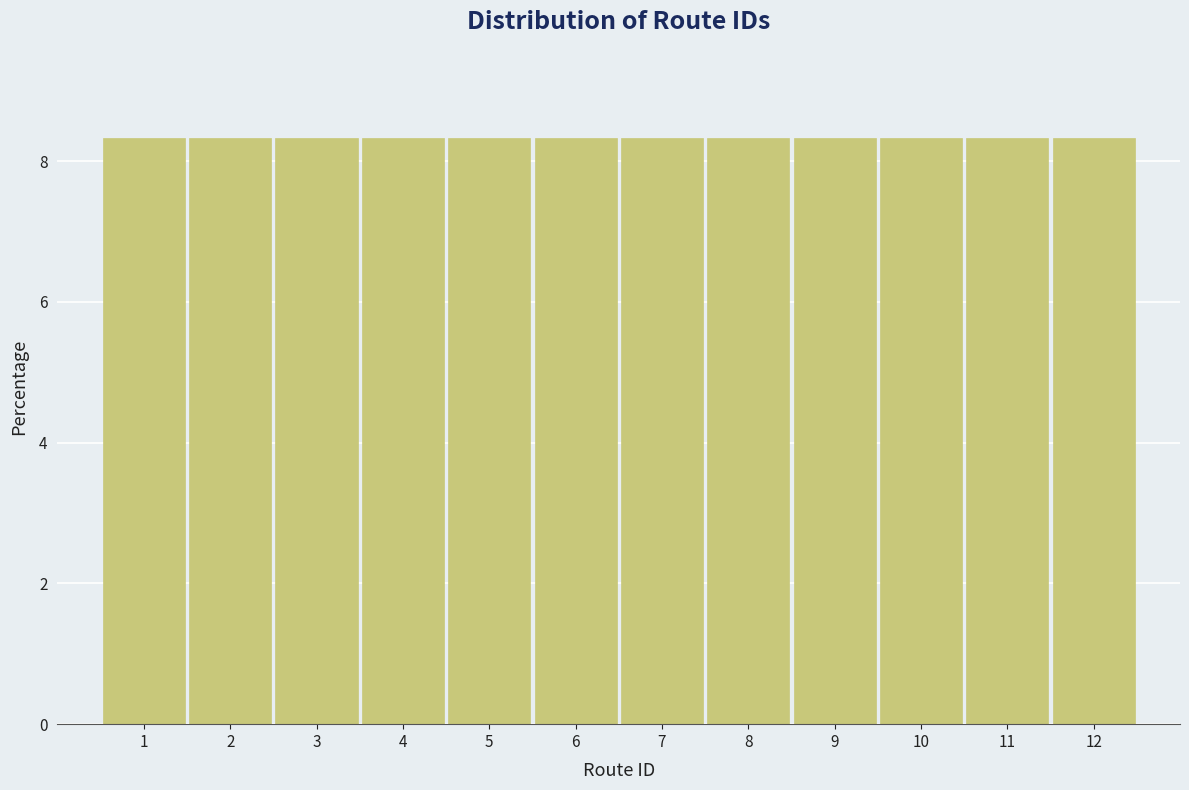

How tall is the bar that spans 3.5 to 4.5 on the x-axis? The values are not printed on the chart, so give them approximately, as read against the axis.

8.4